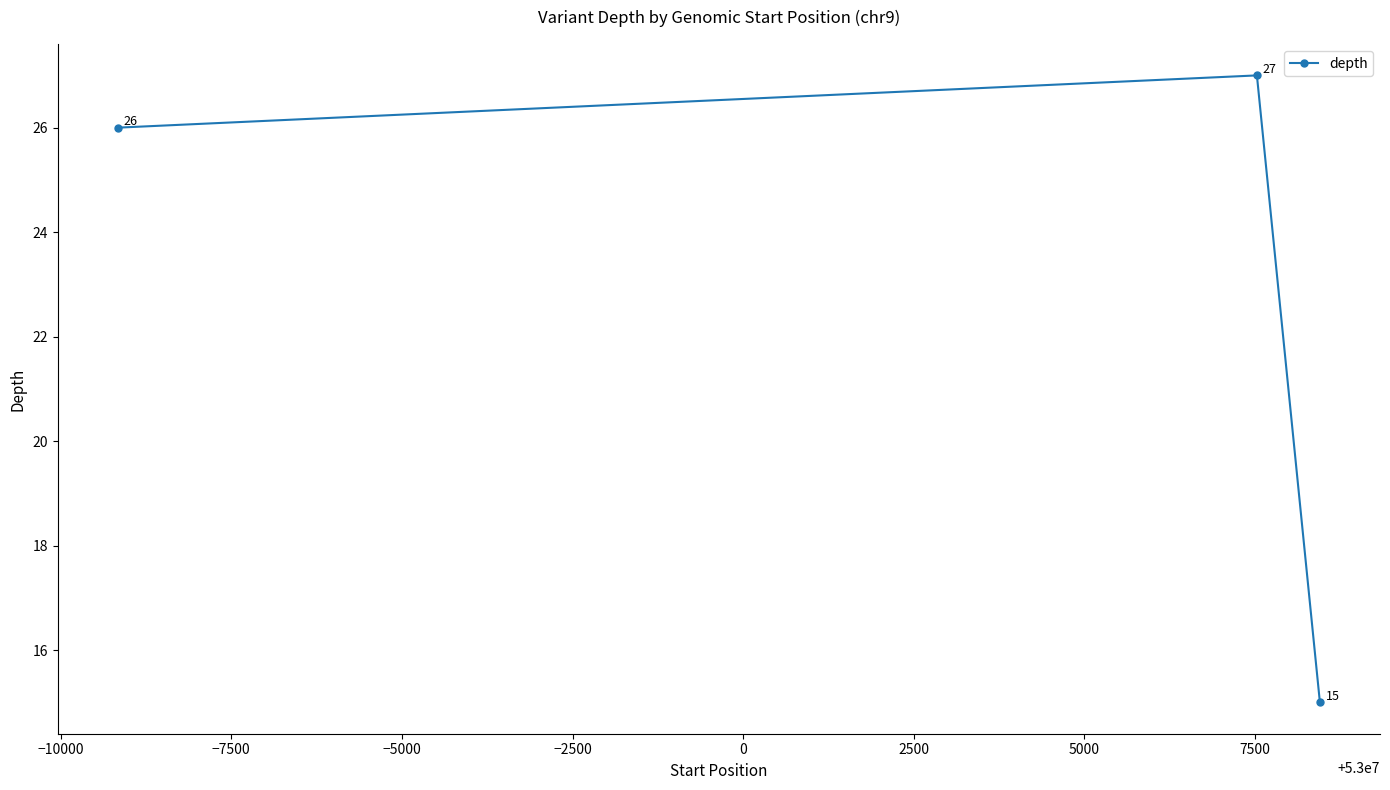

What is the difference between the second highest and minimum values?

11